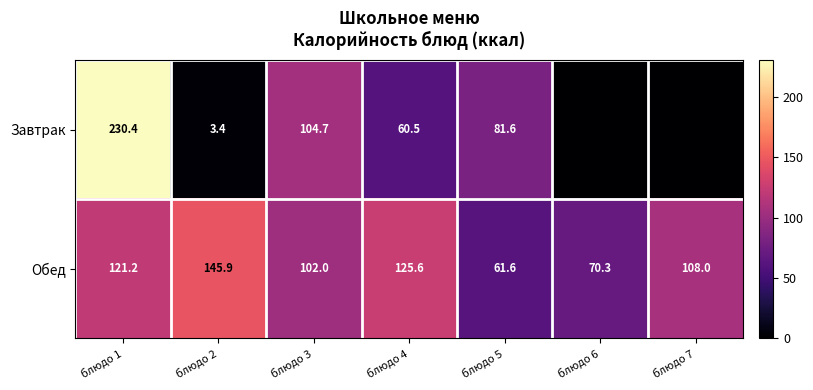

The Завтрак series shows 5.9 at блюдо 2. True or false?

False